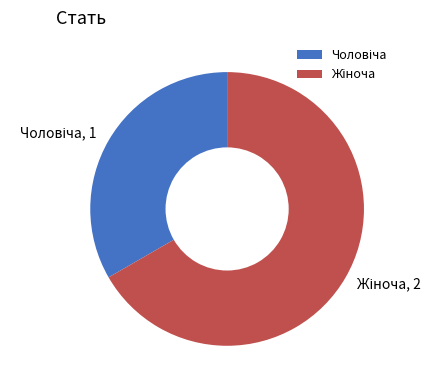

How many segments does this pie chart have?

2